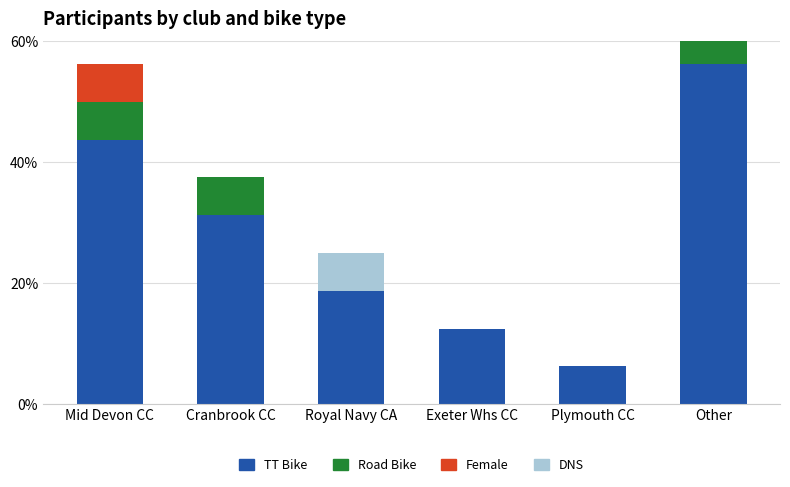

List the labels in order of DNS value, largest first.

Other, Royal Navy CA, Mid Devon CC, Cranbrook CC, Exeter Whs CC, Plymouth CC